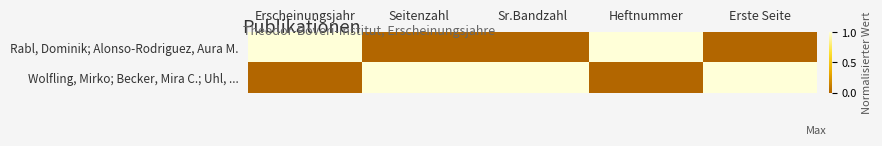

Reading right to left, list all the values displayed in this chart.

Rabl, Dominik; Alonso-Rodriguez, Aura M.: Erste Seite=0	Heftnummer=1	Sr.Bandzahl=0	Seitenzahl=0	Erscheinungsjahr=1
Wolfling, Mirko; Becker, Mira C.; Uhl, ...: Erste Seite=1	Heftnummer=0	Sr.Bandzahl=1	Seitenzahl=1	Erscheinungsjahr=0